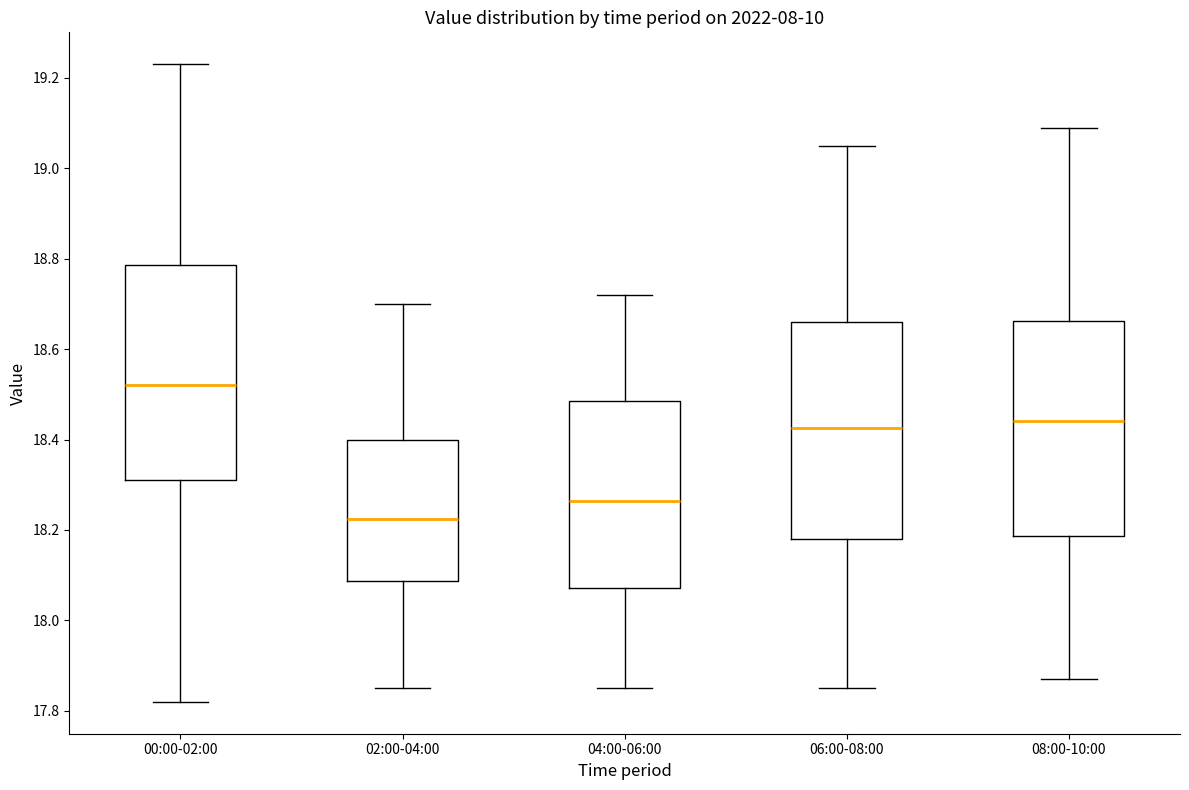

Reading left to right, read every box against the y-axis: the position of its median line, the range the box covers, and the ends of its whiskers. The values are not printed on the chart, so give them approximately, as read against the axis.

00:00-02:00: median 18.52, box 18.32 to 18.78, whiskers 17.82 to 19.24
02:00-04:00: median 18.22, box 18.08 to 18.40, whiskers 17.86 to 18.70
04:00-06:00: median 18.26, box 18.08 to 18.48, whiskers 17.86 to 18.72
06:00-08:00: median 18.42, box 18.18 to 18.66, whiskers 17.86 to 19.06
08:00-10:00: median 18.44, box 18.18 to 18.66, whiskers 17.88 to 19.10